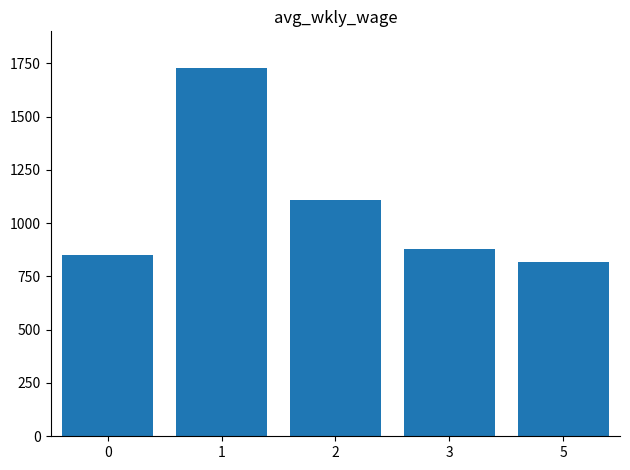

Between 2 and 5, which is larger?

2